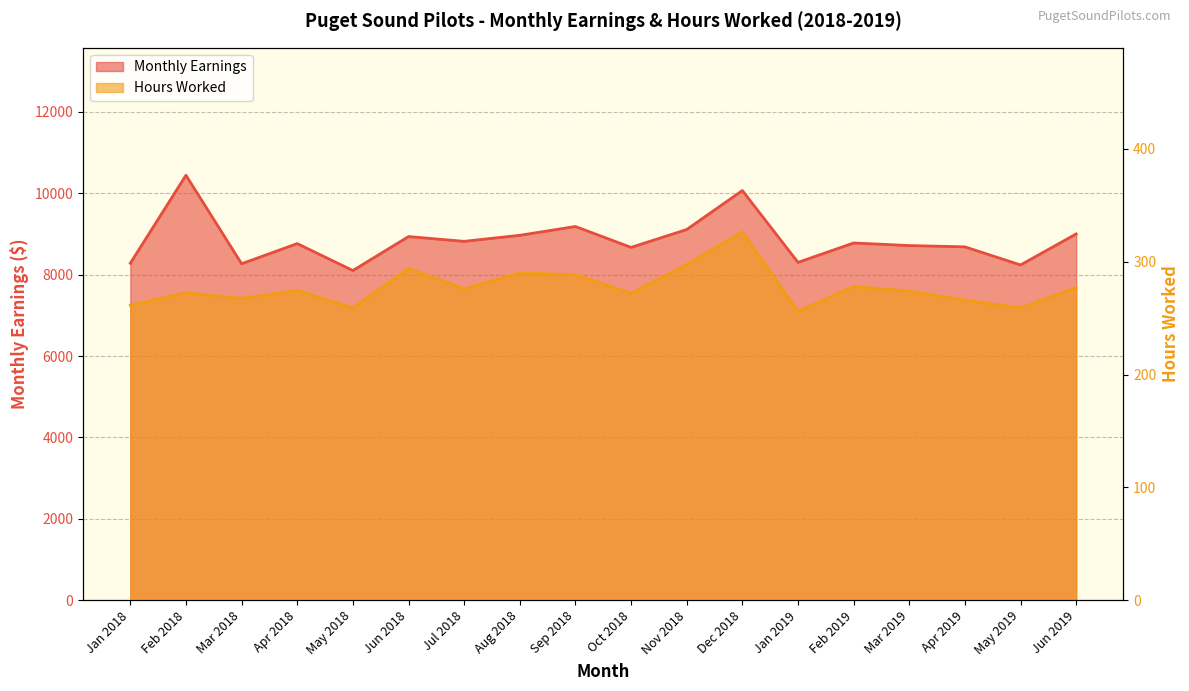

At which label does Hours Worked reach its minimum?

Jan 2019